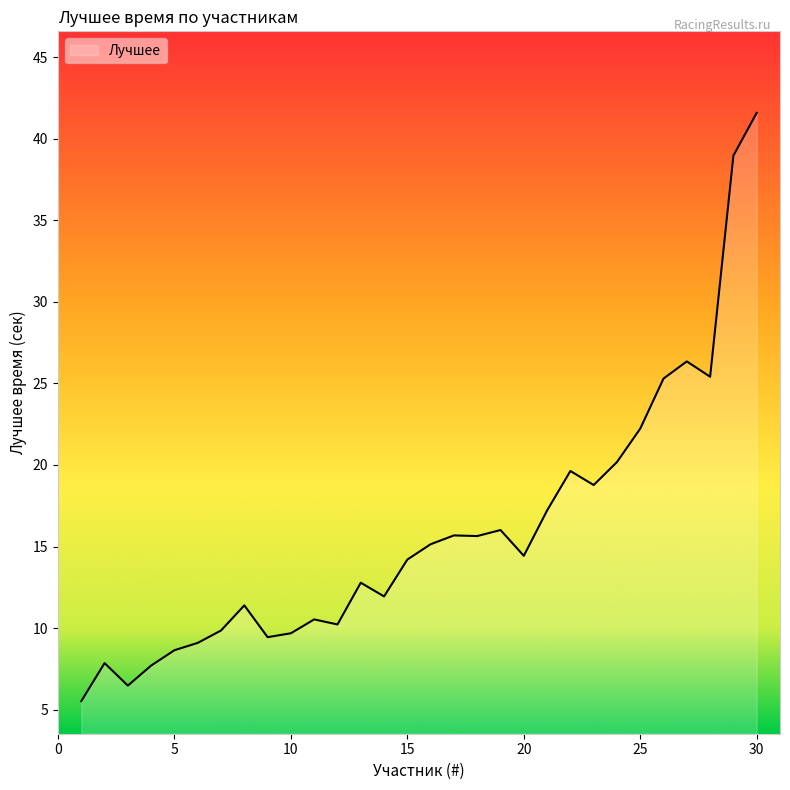

What is the difference between the maximum and minimum values?

36.1